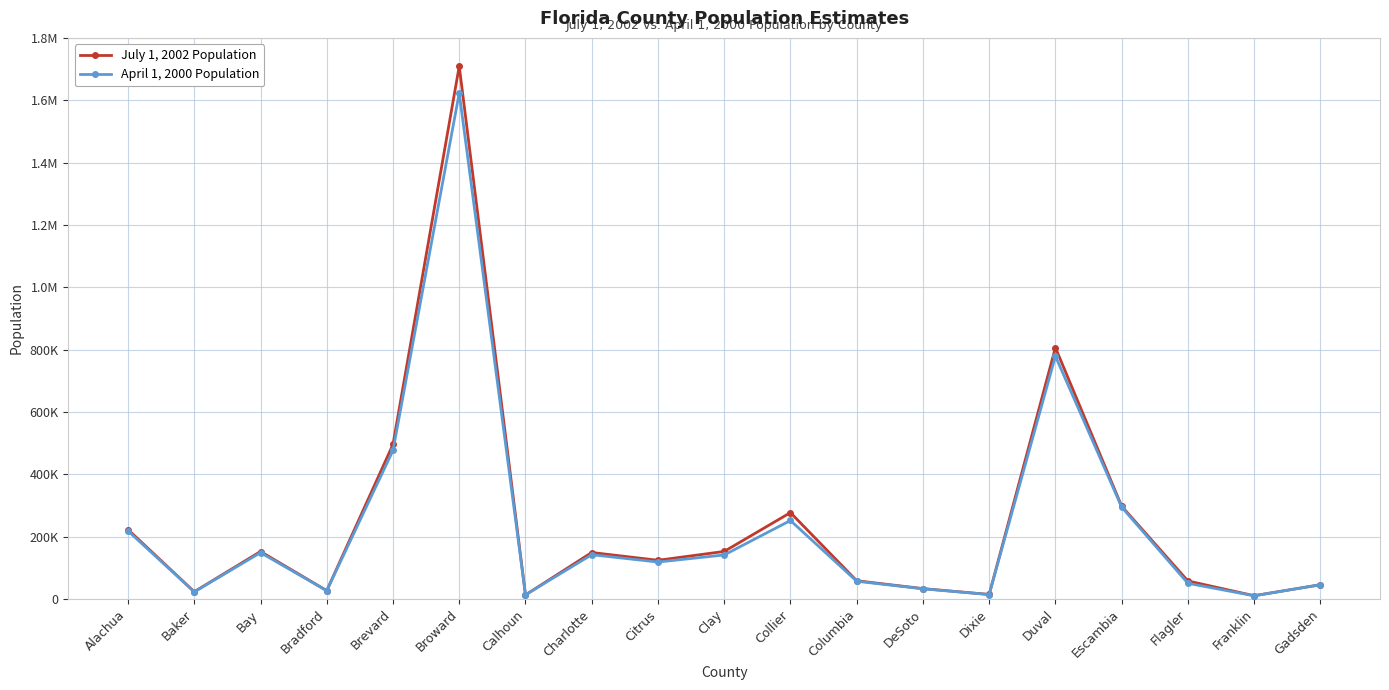

What are all the series names shown in the legend?

July 1, 2002 Population, April 1, 2000 Population